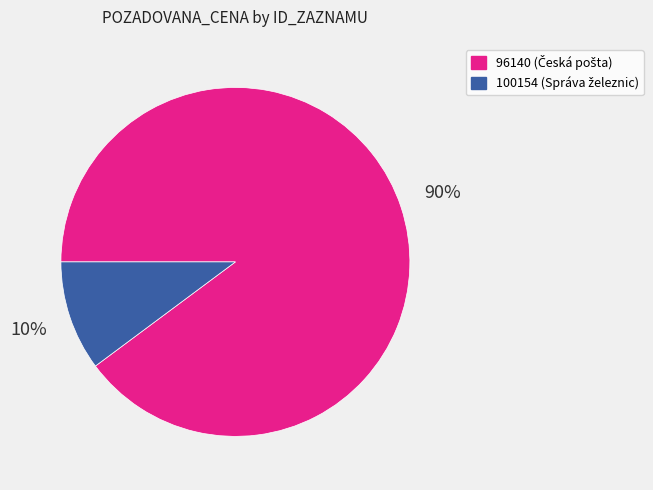

To the nearest percent, what is the combined percentage of 100154 and 96140?

100%